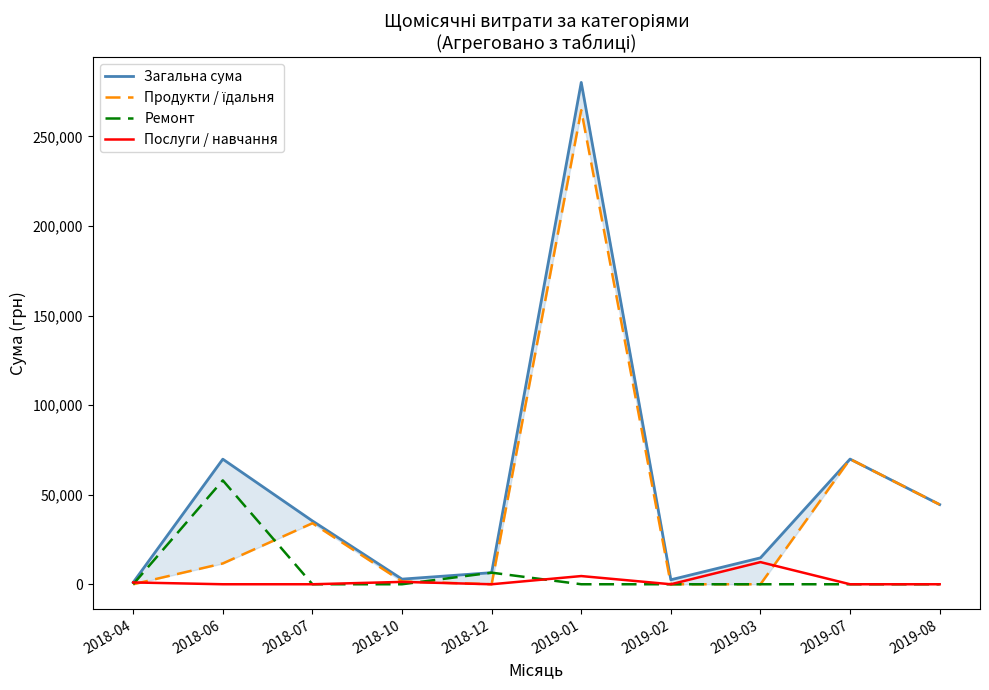

Which series has the largest range (max minus min)?

Загальна сума